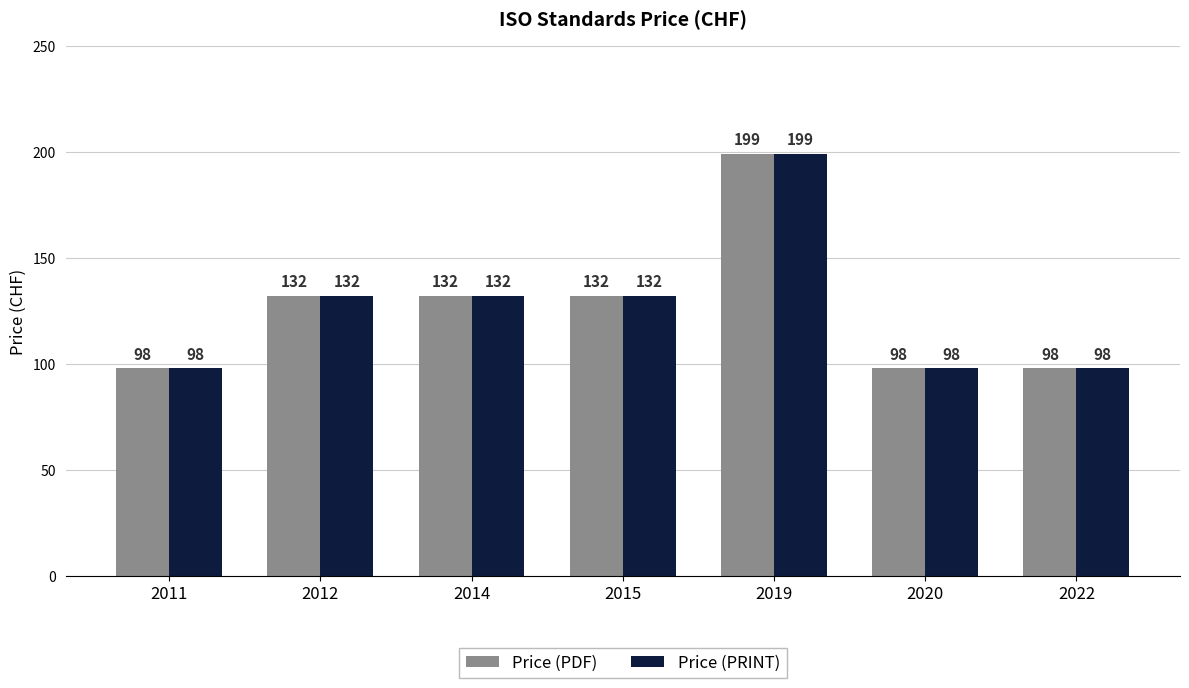

How many categories are shown in the chart?

7